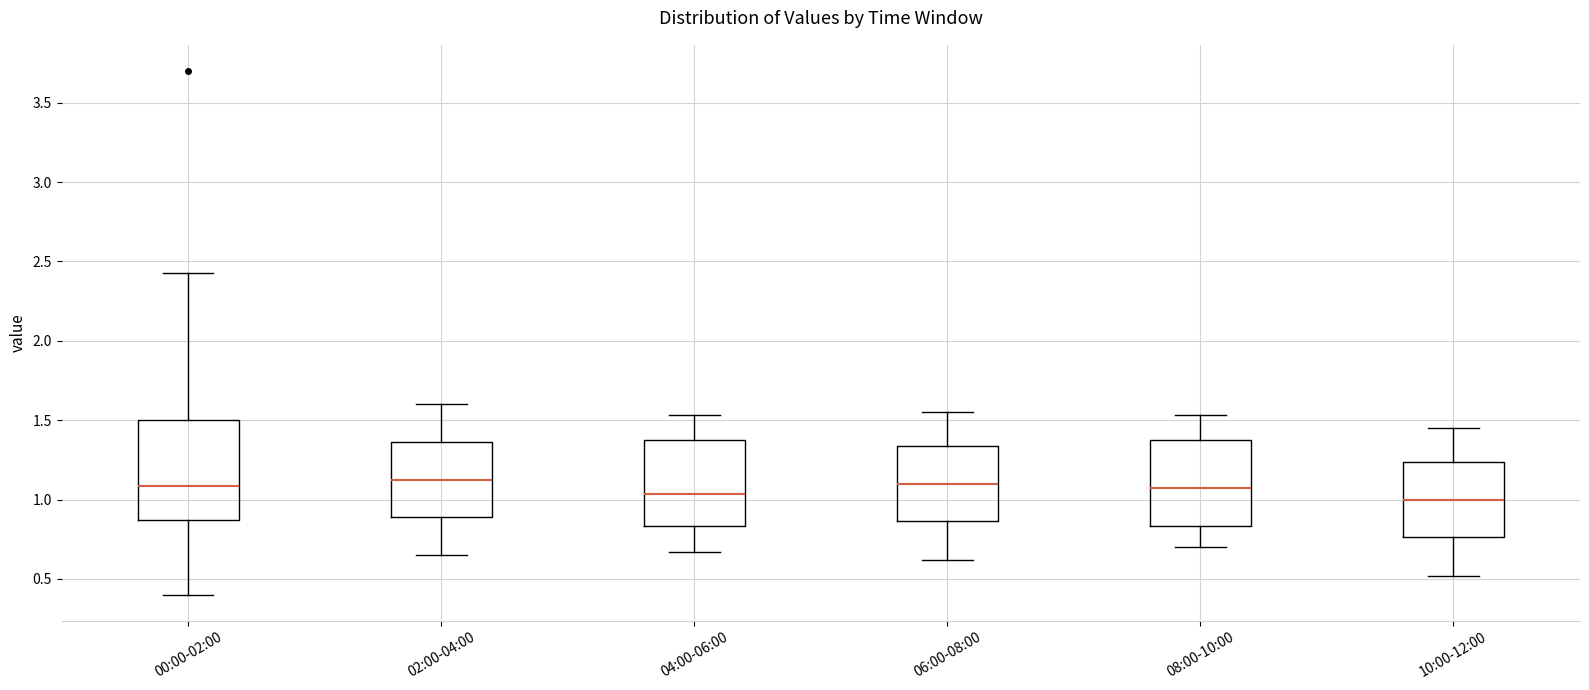

Reading left to right, transcribe this box plot: for each box, give where its median line is, the range the box spans, and where its two whiskers end, as read against the y-axis. The values are not printed on the chart, so give them approximately, as read against the axis.

00:00-02:00: median 1.10, box 0.85 to 1.50, whiskers 0.40 to 2.45
02:00-04:00: median 1.15, box 0.90 to 1.35, whiskers 0.65 to 1.60
04:00-06:00: median 1.05, box 0.85 to 1.40, whiskers 0.65 to 1.55
06:00-08:00: median 1.10, box 0.85 to 1.35, whiskers 0.60 to 1.55
08:00-10:00: median 1.05, box 0.85 to 1.40, whiskers 0.70 to 1.55
10:00-12:00: median 1.00, box 0.75 to 1.25, whiskers 0.50 to 1.45